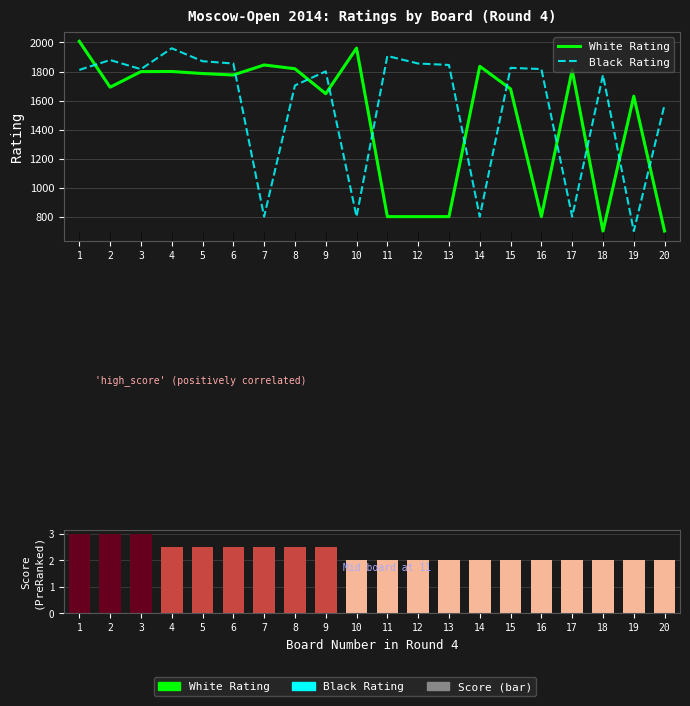

The White Rating series shows 1647.0 at 9. True or false?

True